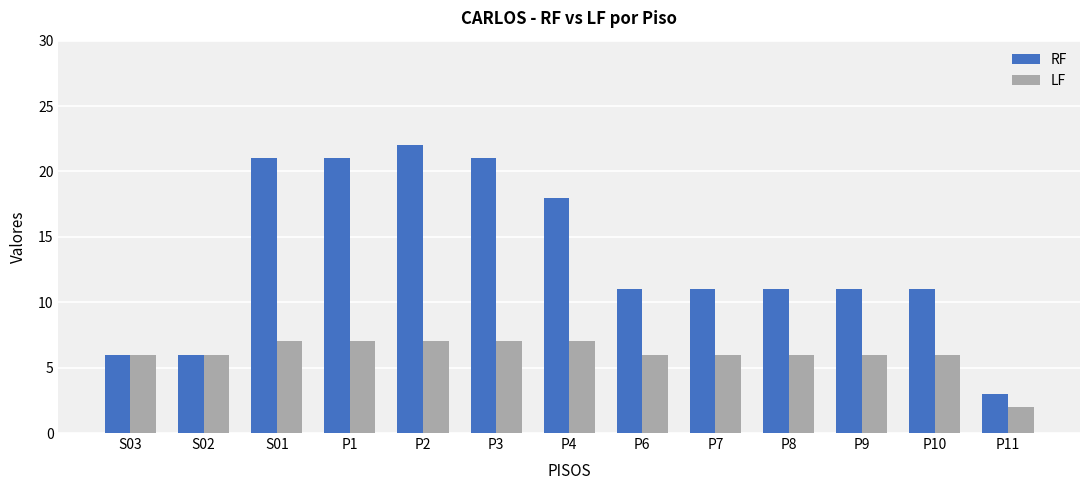

What is the spread (max minus min) of values at P4?

11